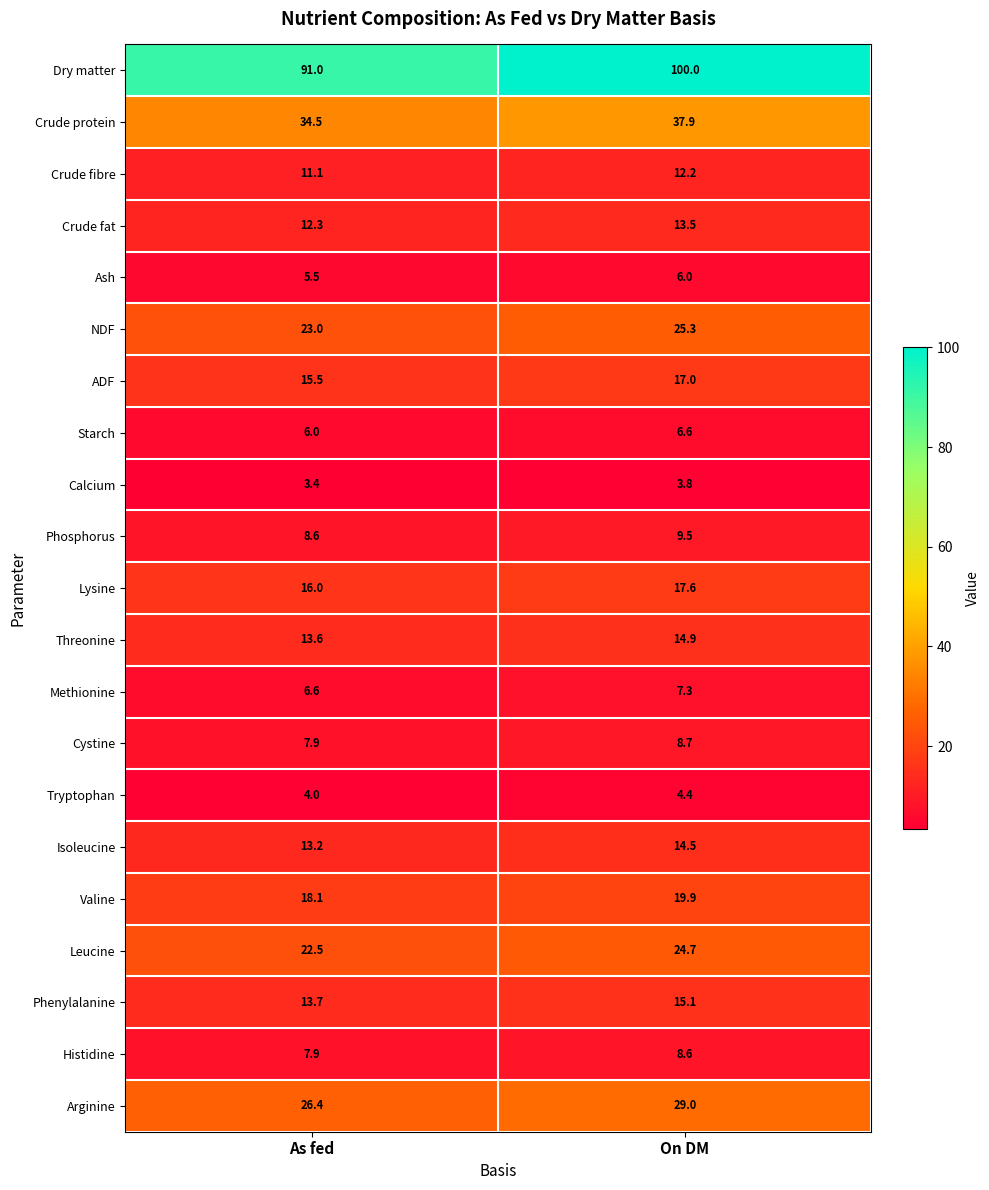

What is the total value across all series at On DM?

396.5